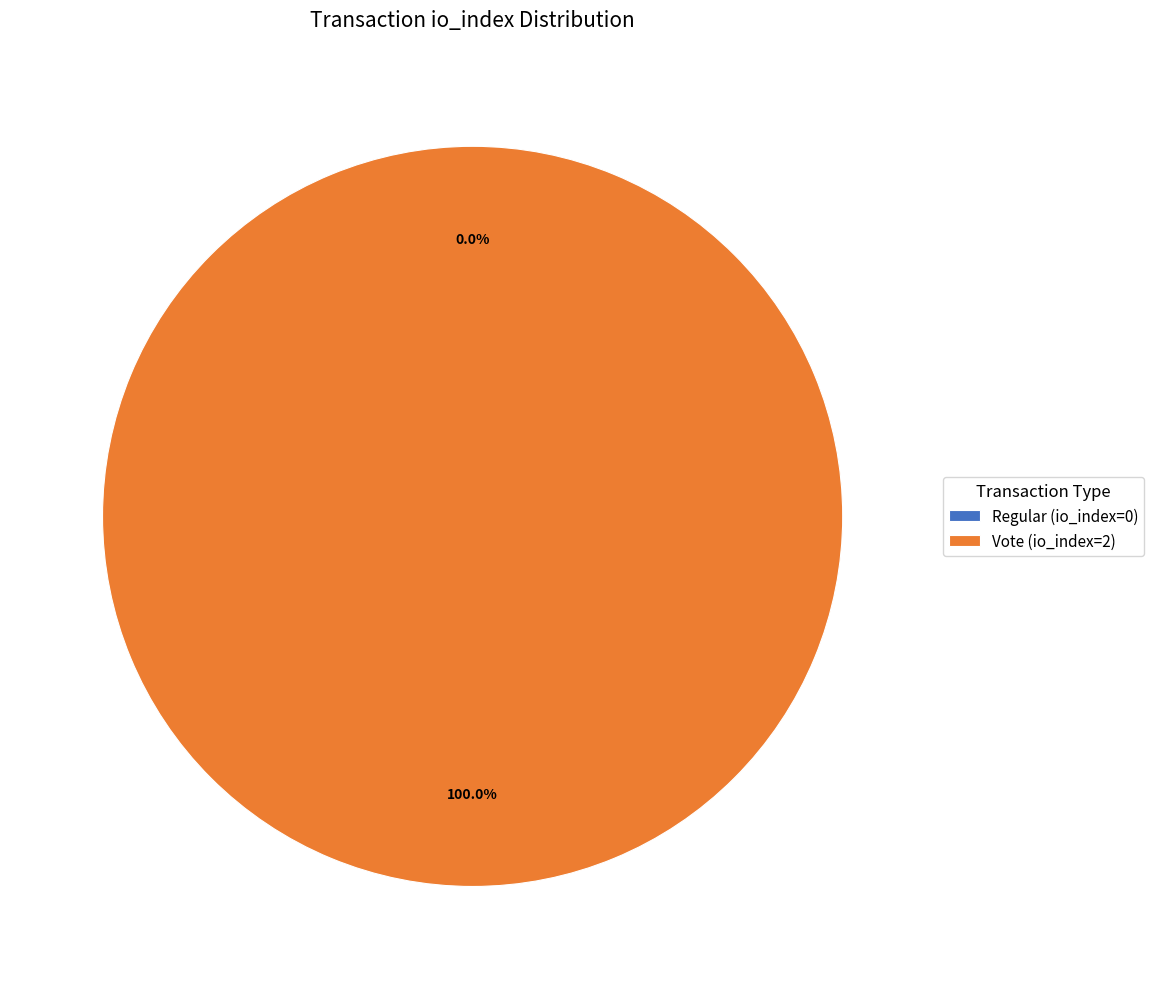

Is Regular (io_index=0) the majority of the pie?

No